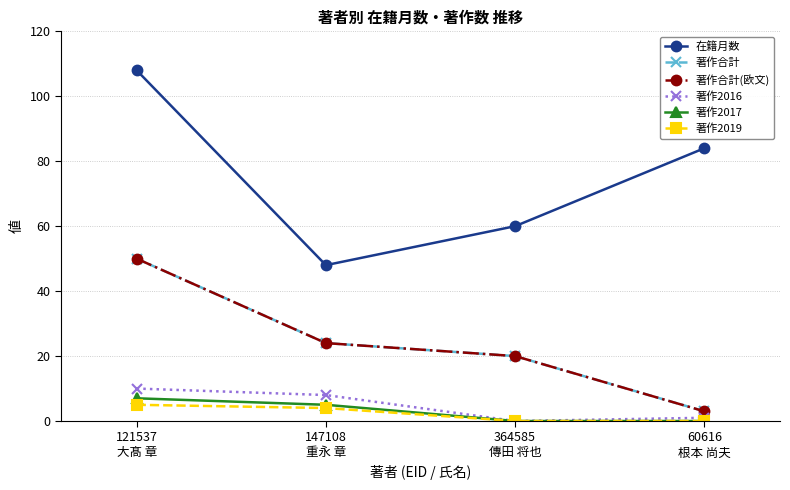

Which series has the widest spread of values?

在籍月数